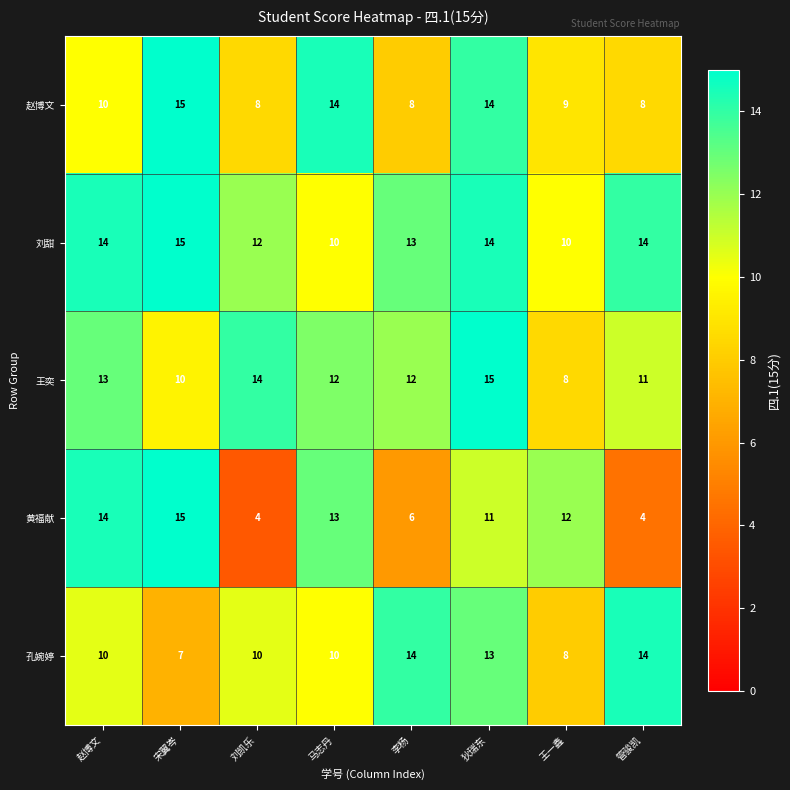

At how many categories does at least one series exceed 5?

8